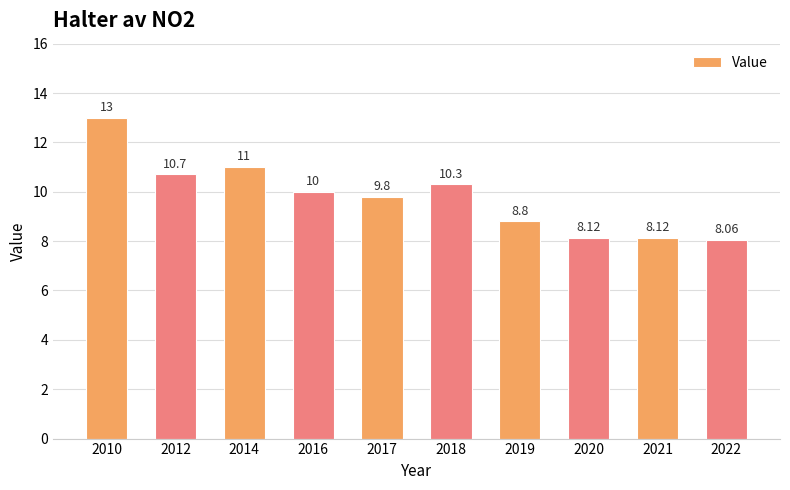

What is the difference between the maximum and minimum values?

4.9